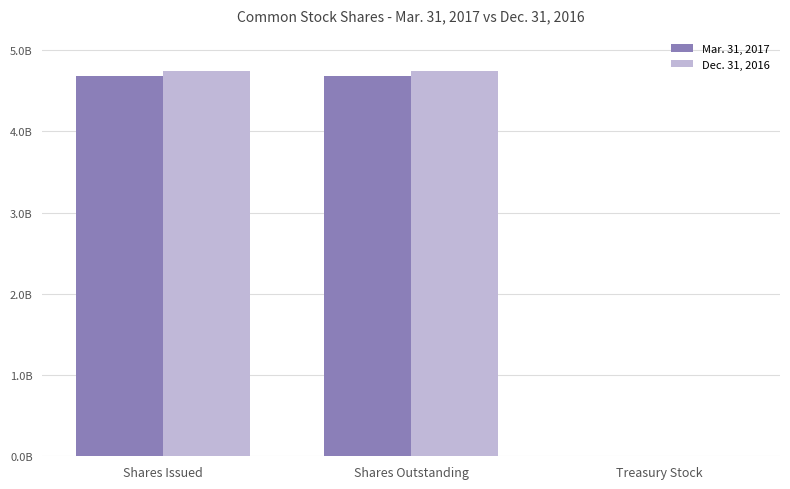

Which series changed the most between Shares Outstanding and Treasury Stock?

Dec. 31, 2016